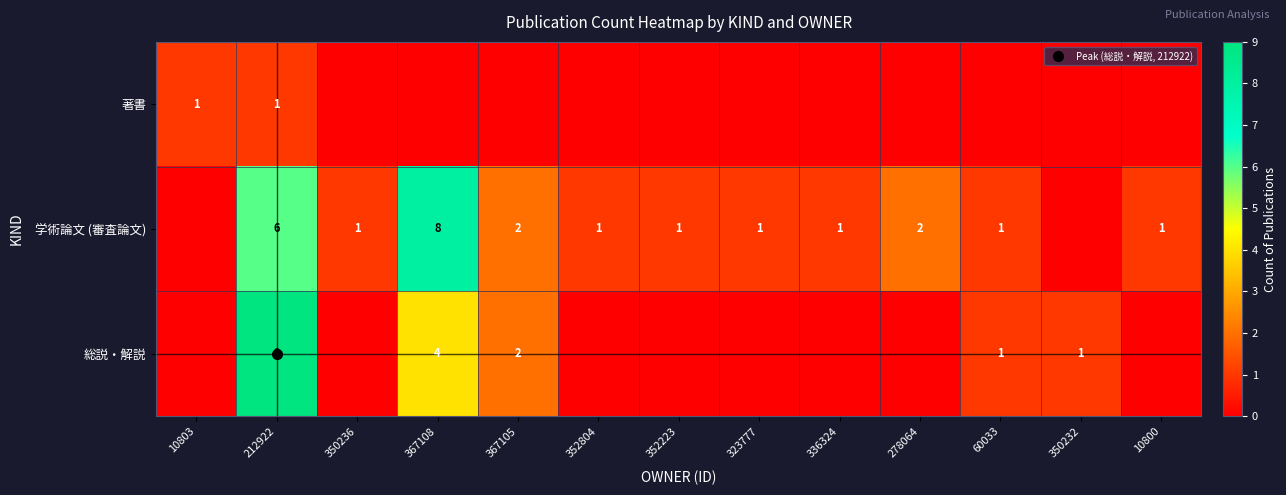

List the labels in order of 総説・解説 value, largest first.

212922, 367108, 367105, 60033, 350232, 10803, 350236, 352804, 352223, 323777, 336324, 278064, 10800